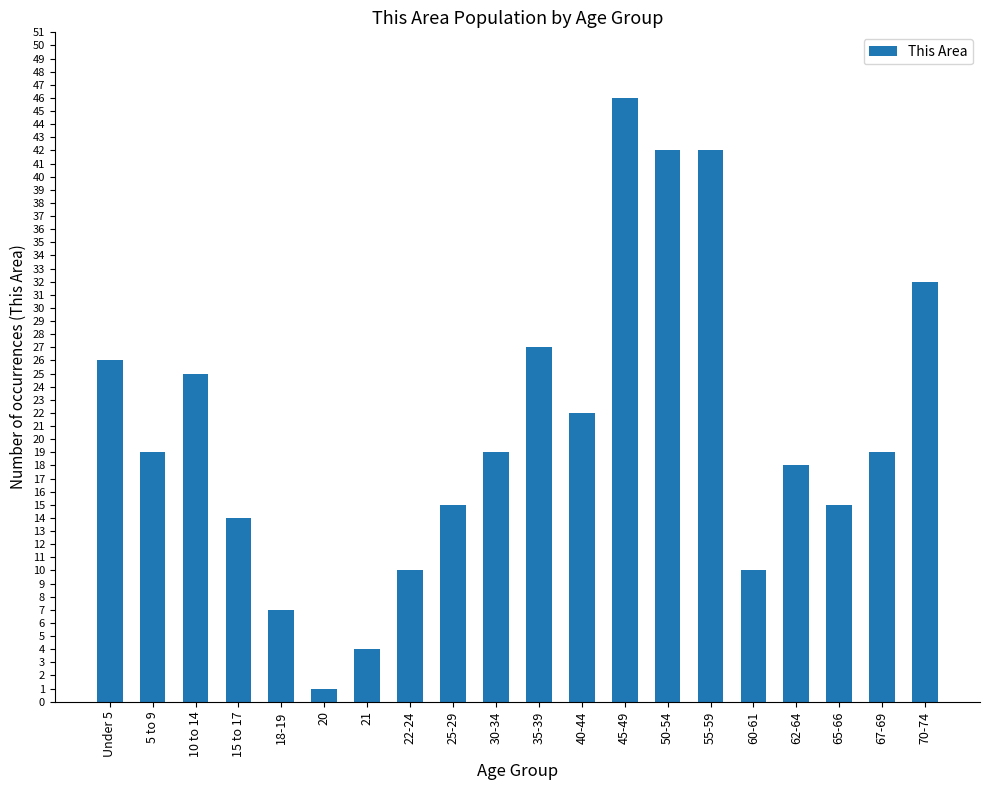

The chart shows a value of 1 at 20. True or false?

True